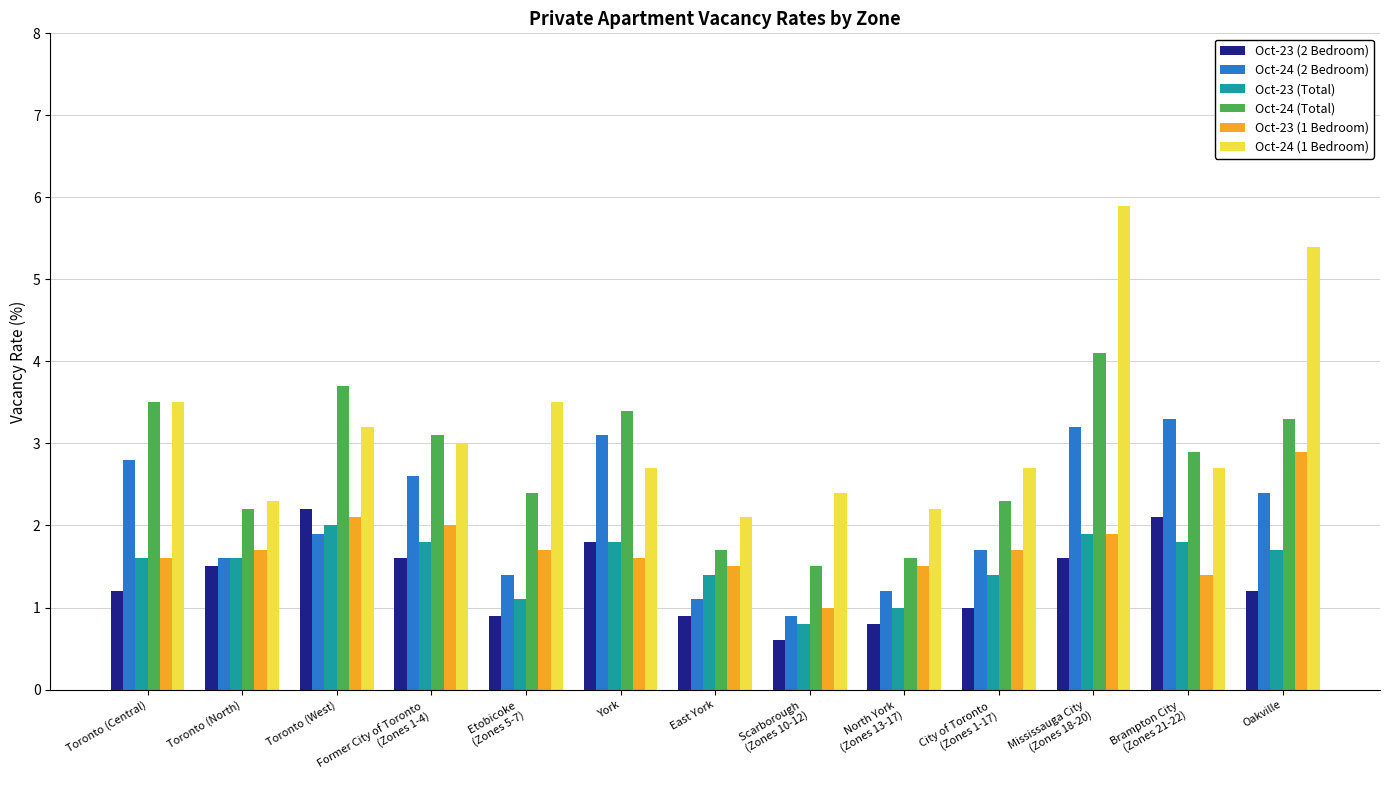

Which series has the largest range (max minus min)?

Oct-24 (1 Bedroom)